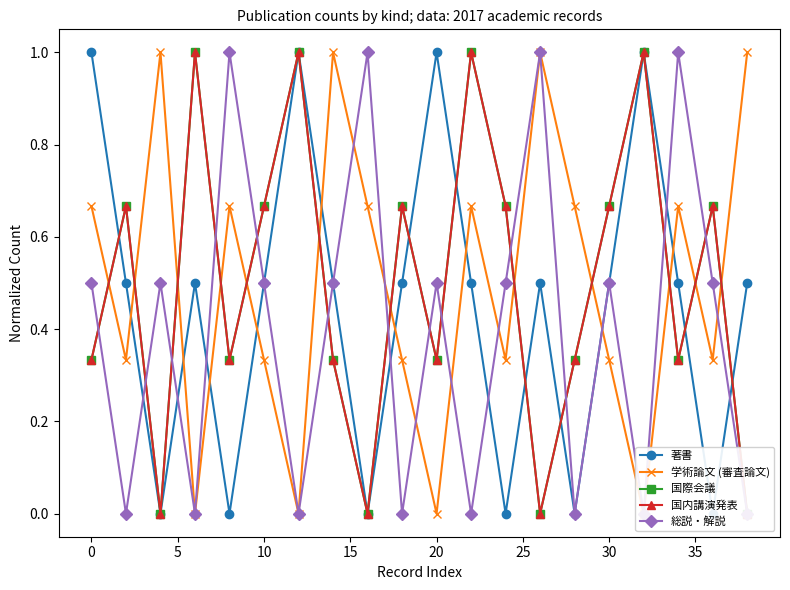

Is it true that 国内講演発表 equals 0.5 at 15?

False